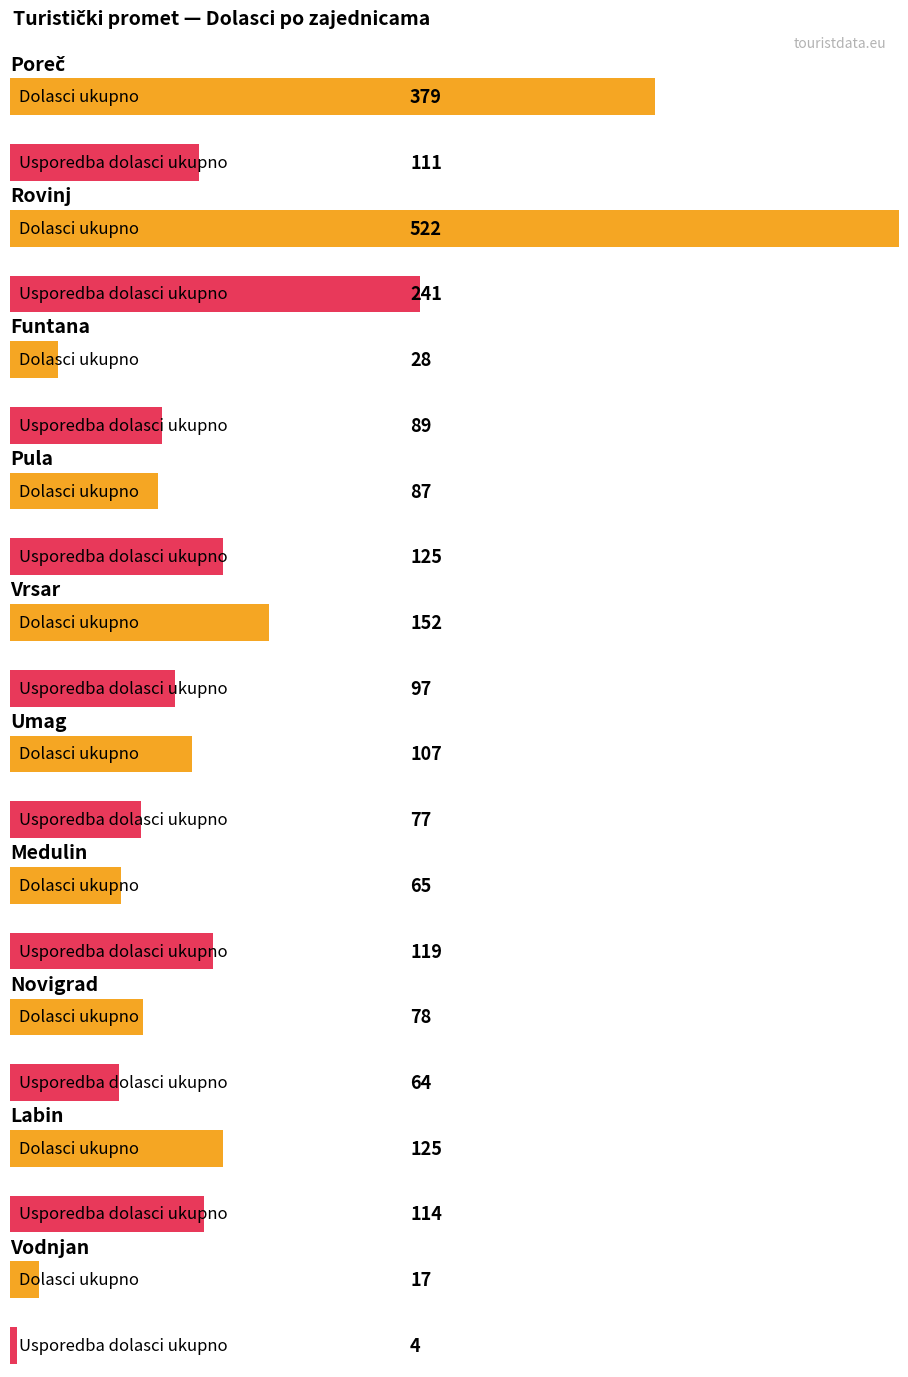

The value of Usporedba dolasci ukupno at Vrsar is 97. True or false?

True